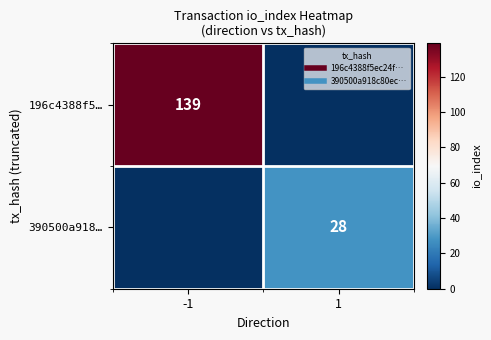

True or false: 390500a918… has a value of -13 at -1.

False